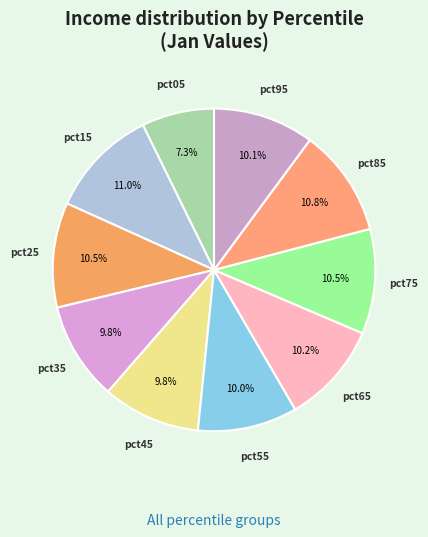

How many segments does this pie chart have?

10